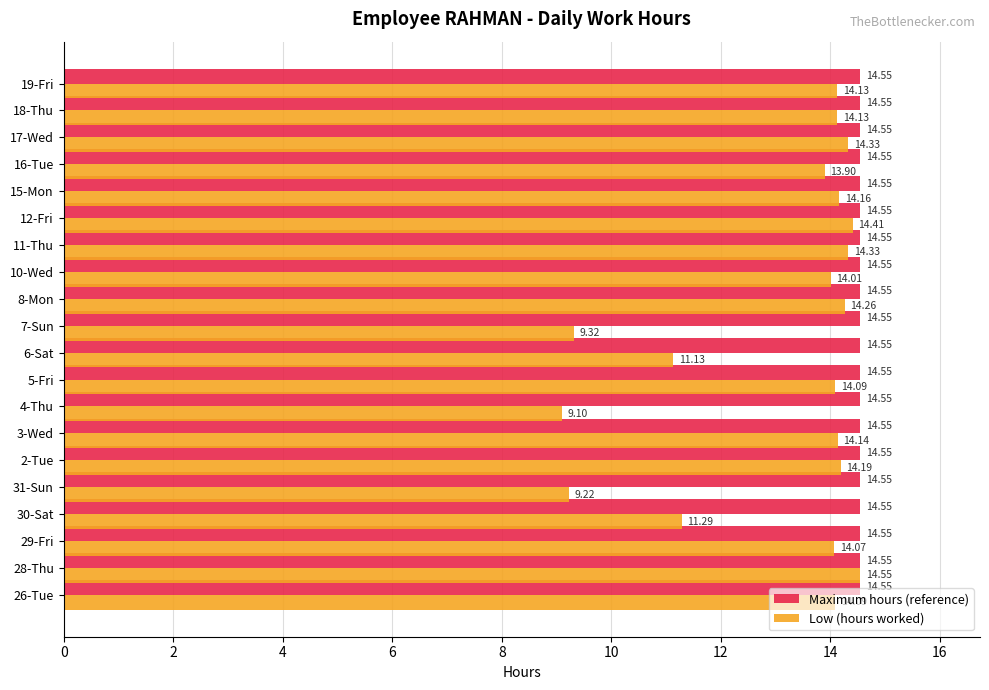

Rank the series by their average value, from highest to lowest.

Maximum hours (reference), Low (hours worked)